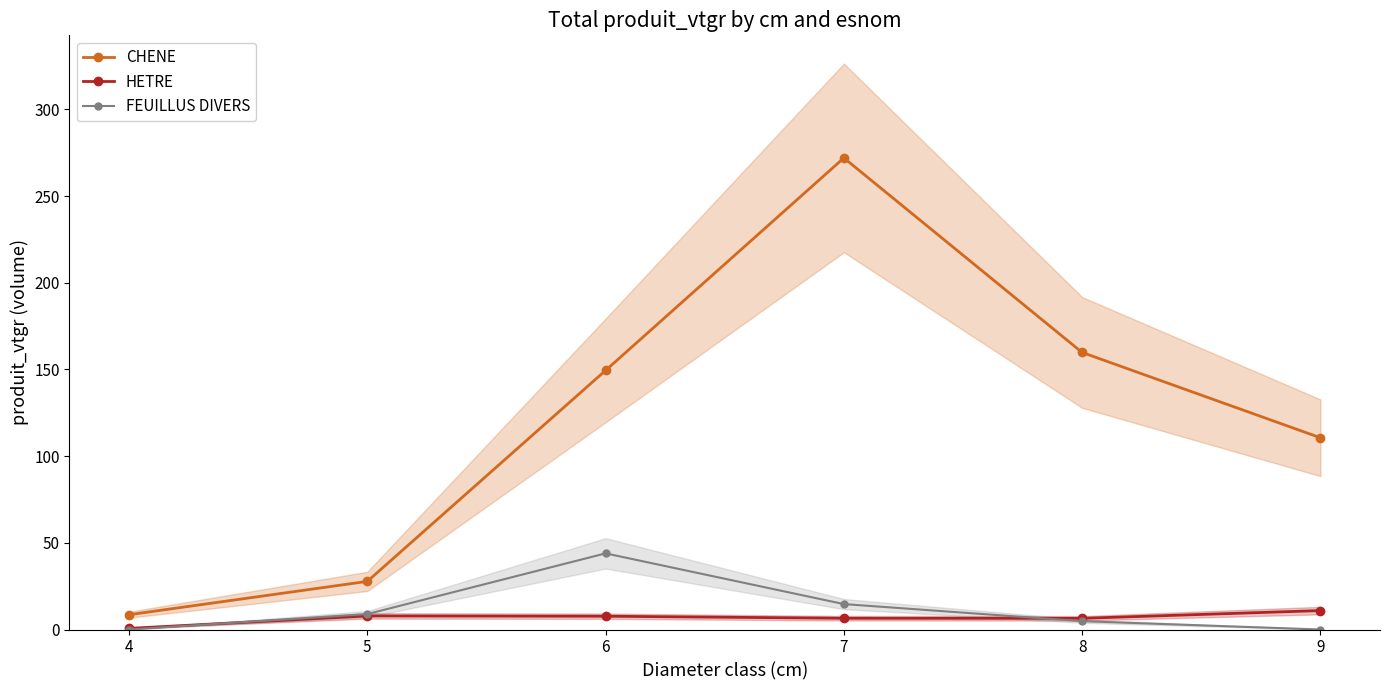

Which series has the largest total across all categories?

CHENE